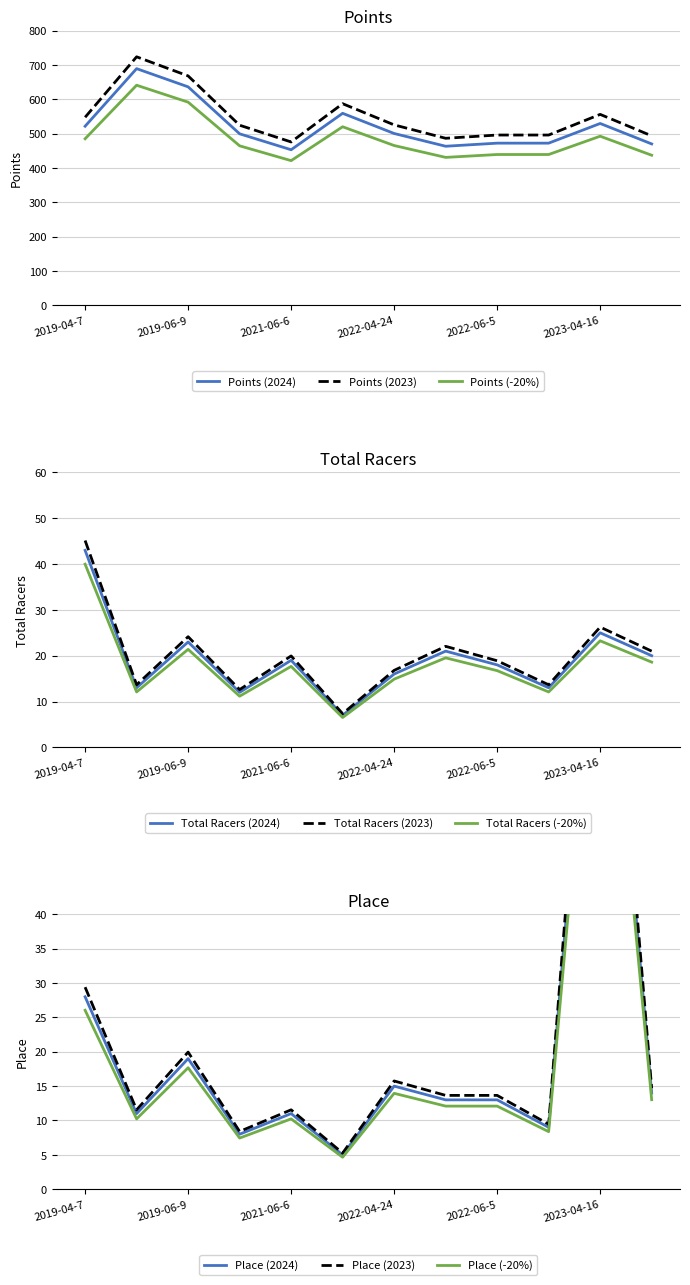

True or false: Total Racers and Points cross at least once.

False